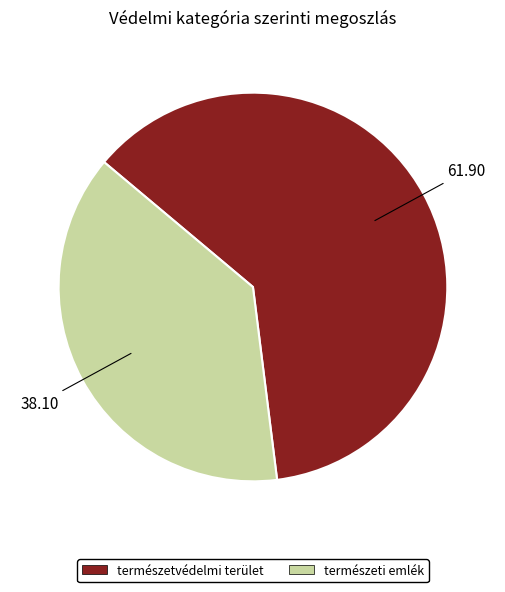

Is there a majority slice in this chart?

Yes